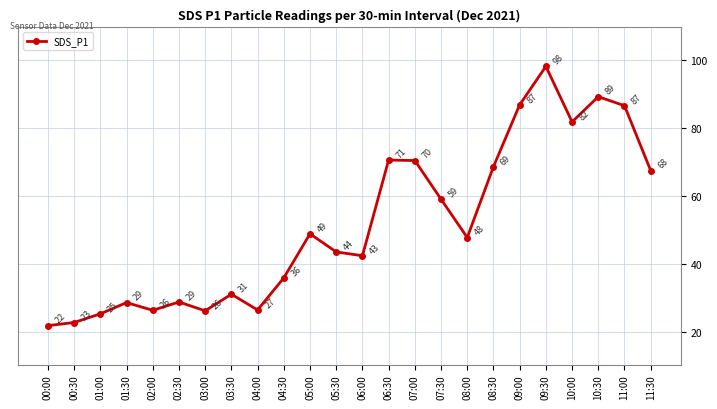

How many lines are shown in the chart?

1